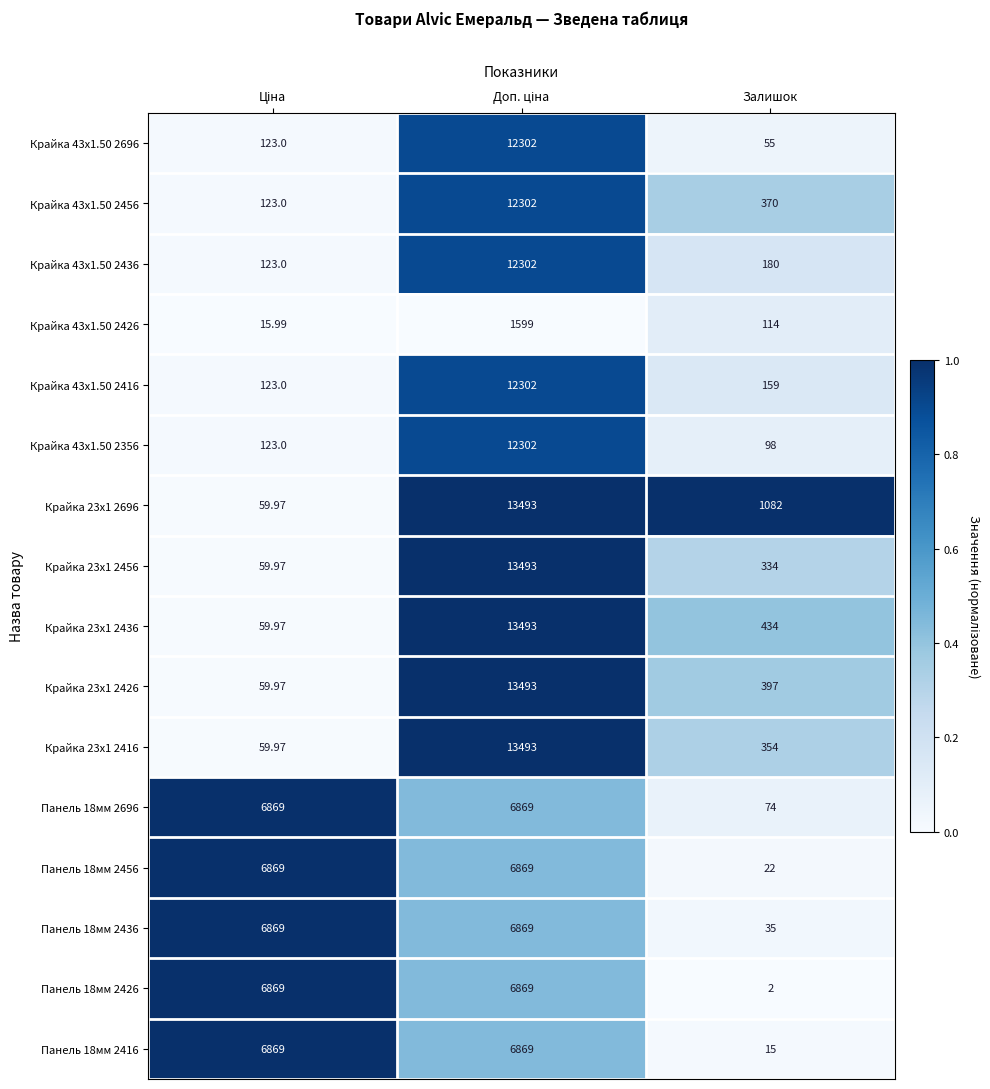

At which label is Крайка 43x1.50 2426 closest to 807?

Залишок